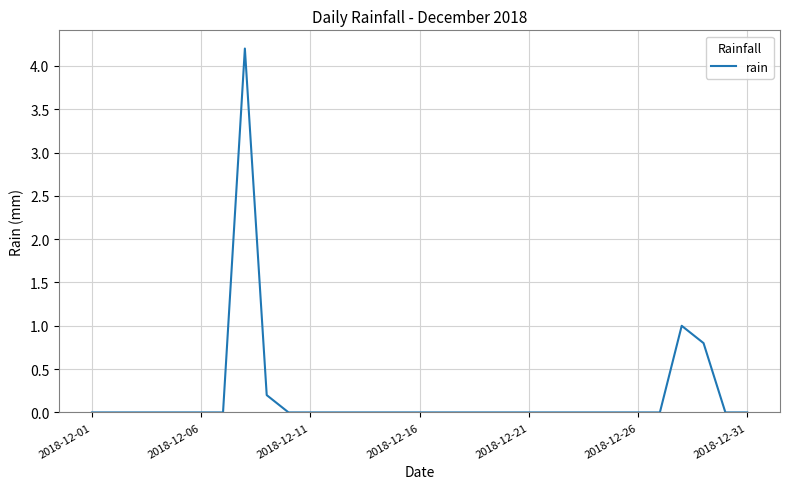

What is the difference between the maximum and minimum values?

4.2